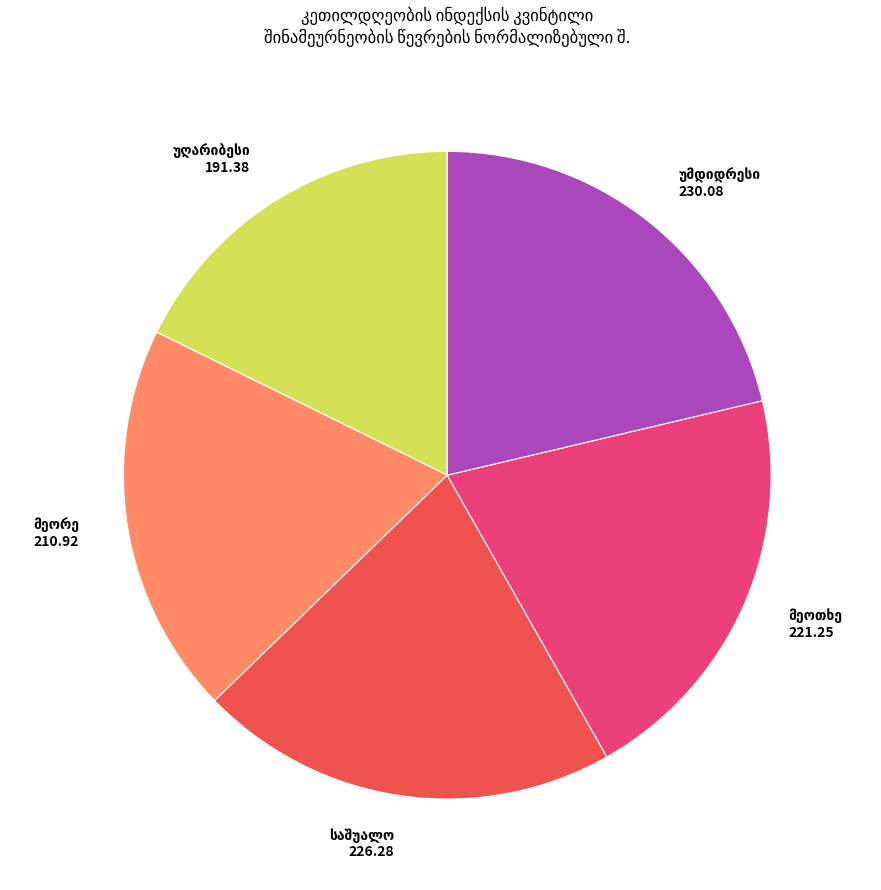

Is there any slice that represents more than half of the pie?

No